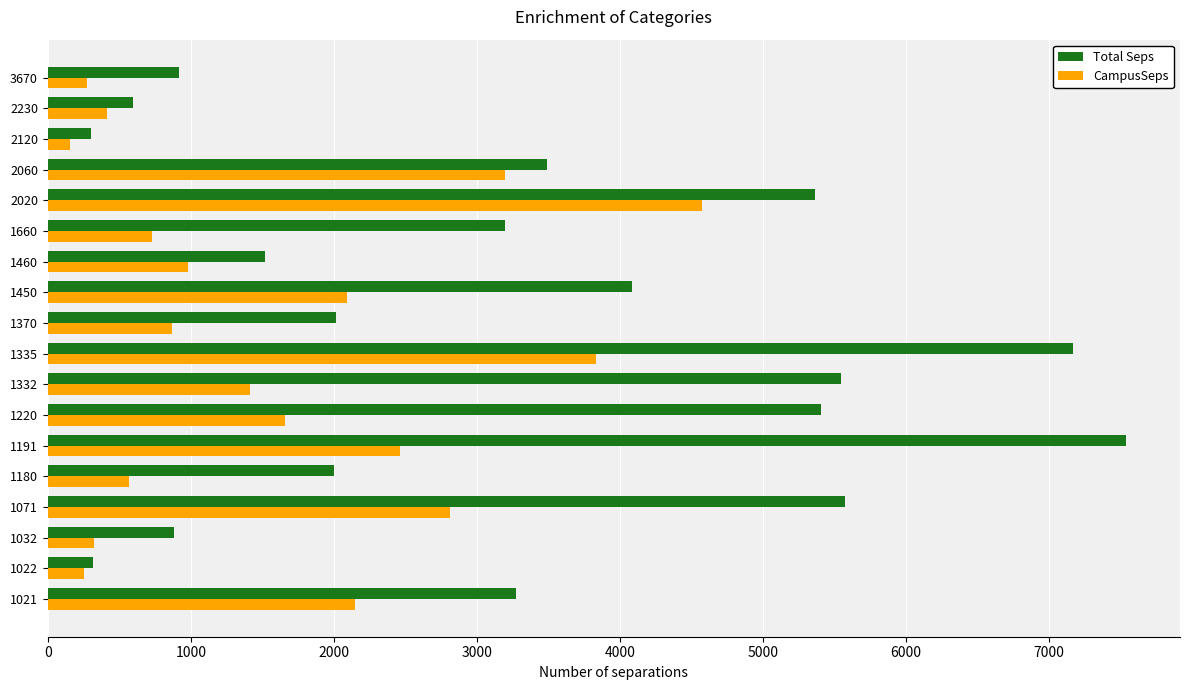

The CampusSeps series shows 2147.8 at 1021. True or false?

True